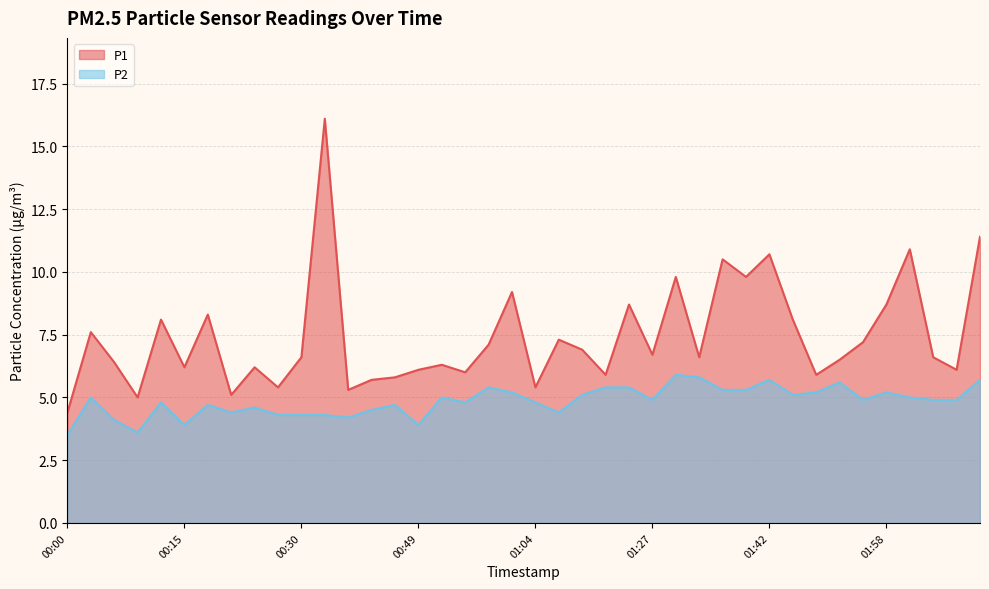

True or false: P1 and P2 cross at least once.

False